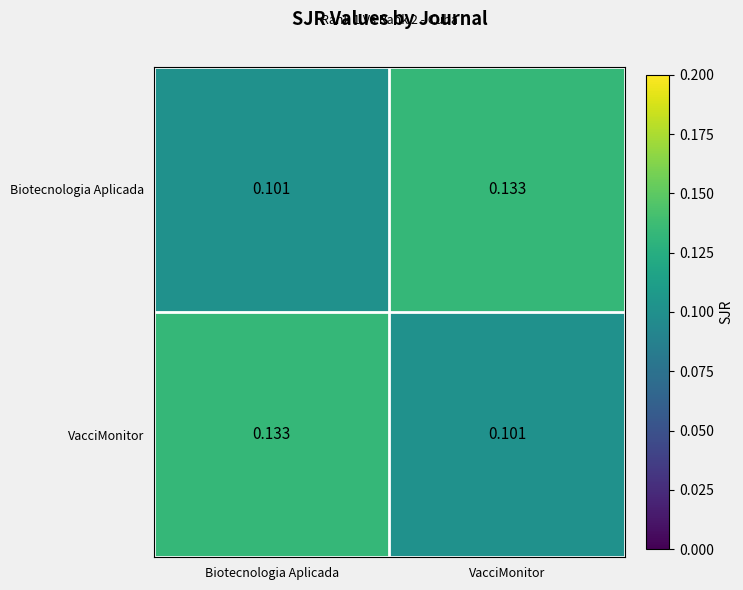

At which label is Biotecnologia Aplicada closest to 0?

Biotecnologia Aplicada